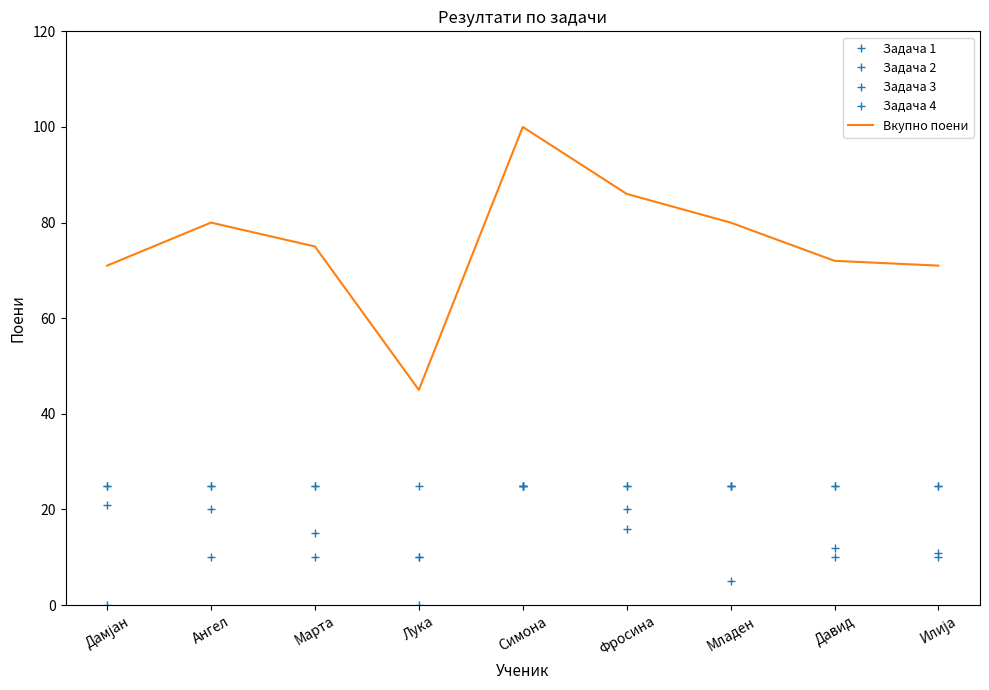

The value of Вкупно поени at Лука is 19. True or false?

False